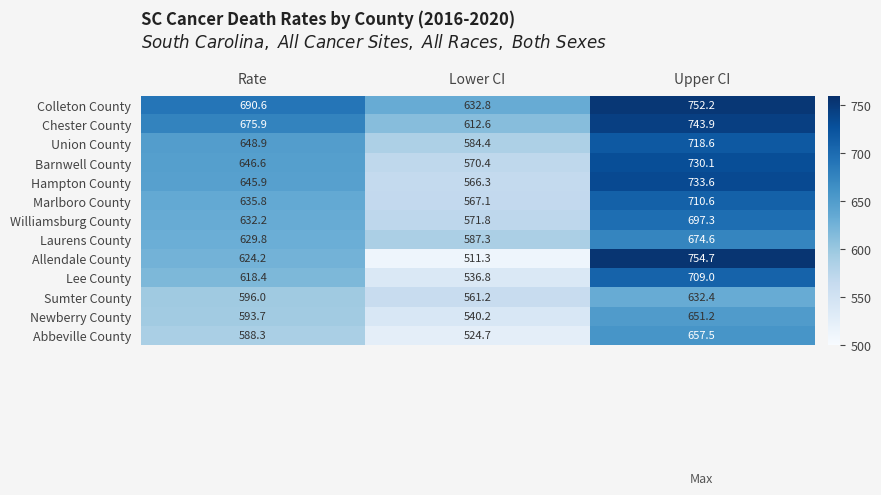

How many series are shown in this chart?

13